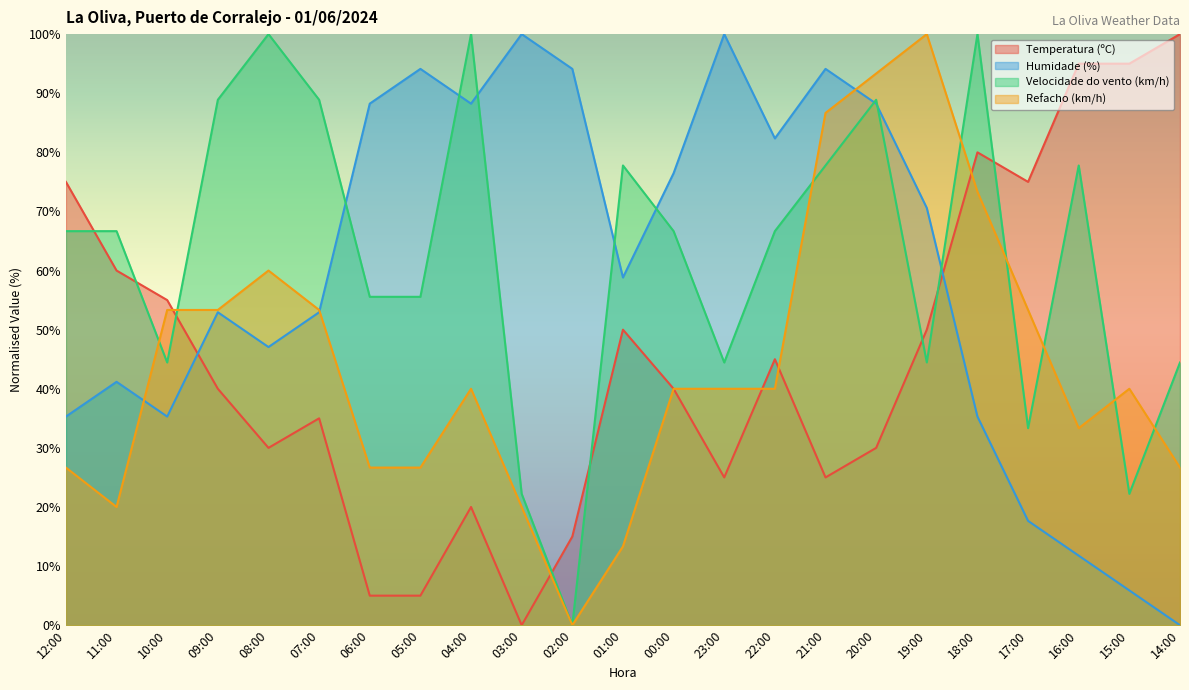

What are all the series names shown in the legend?

Temperatura (ºC), Humidade (%), Velocidade do vento (km/h), Refacho (km/h)